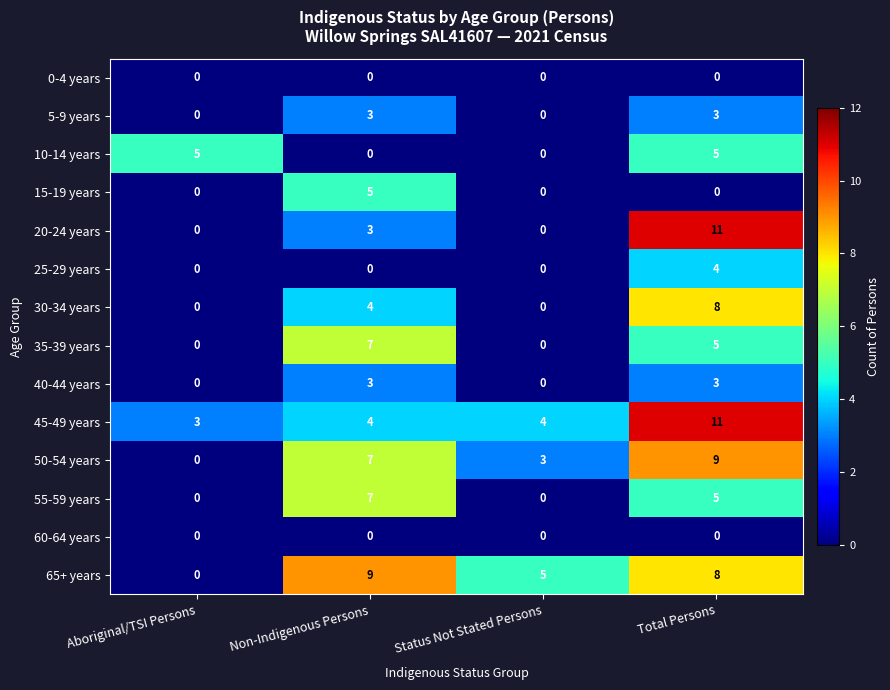

Which series has the largest range (max minus min)?

20-24 years